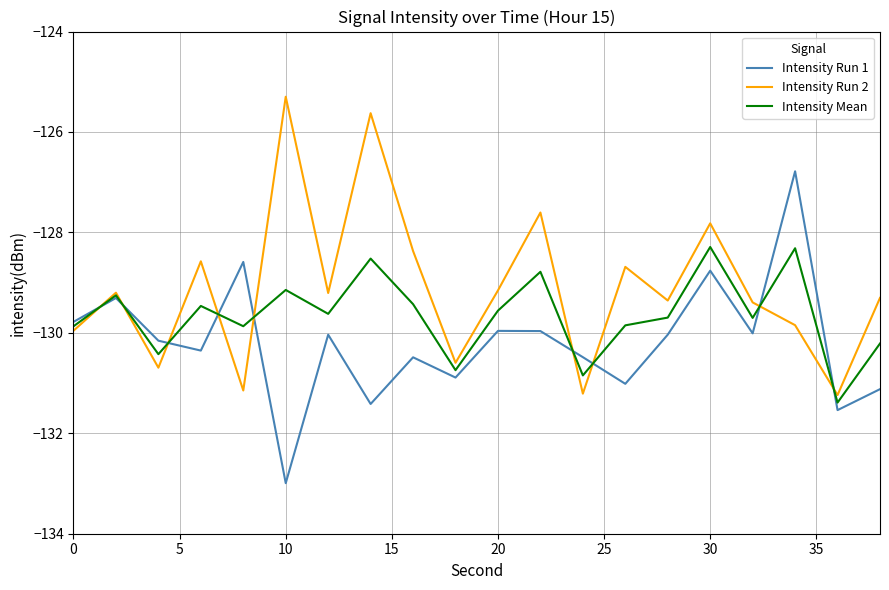

Rank the series by their average value, from lowest to highest.

Intensity Run 1, Intensity Mean, Intensity Run 2